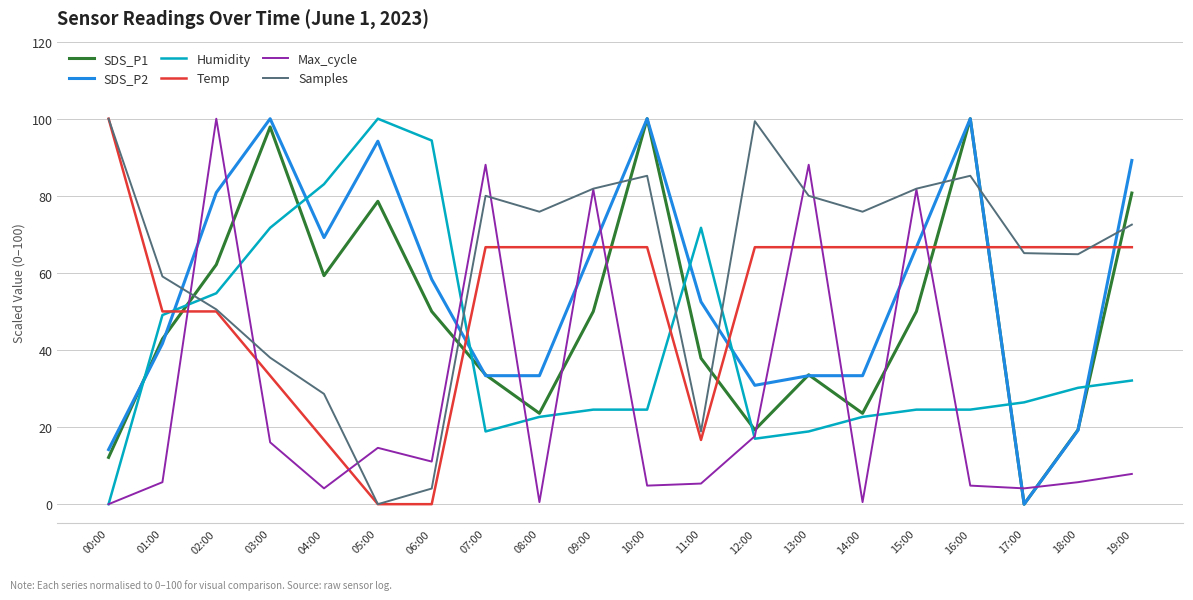

At which label does Max_cycle first exceed 7?

02:00